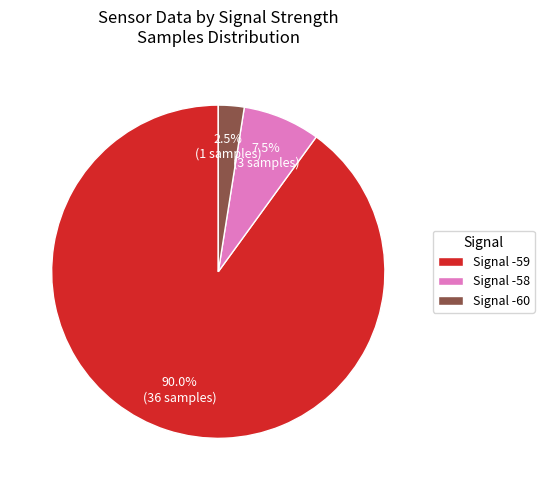

Count the number of slices in the pie.

3